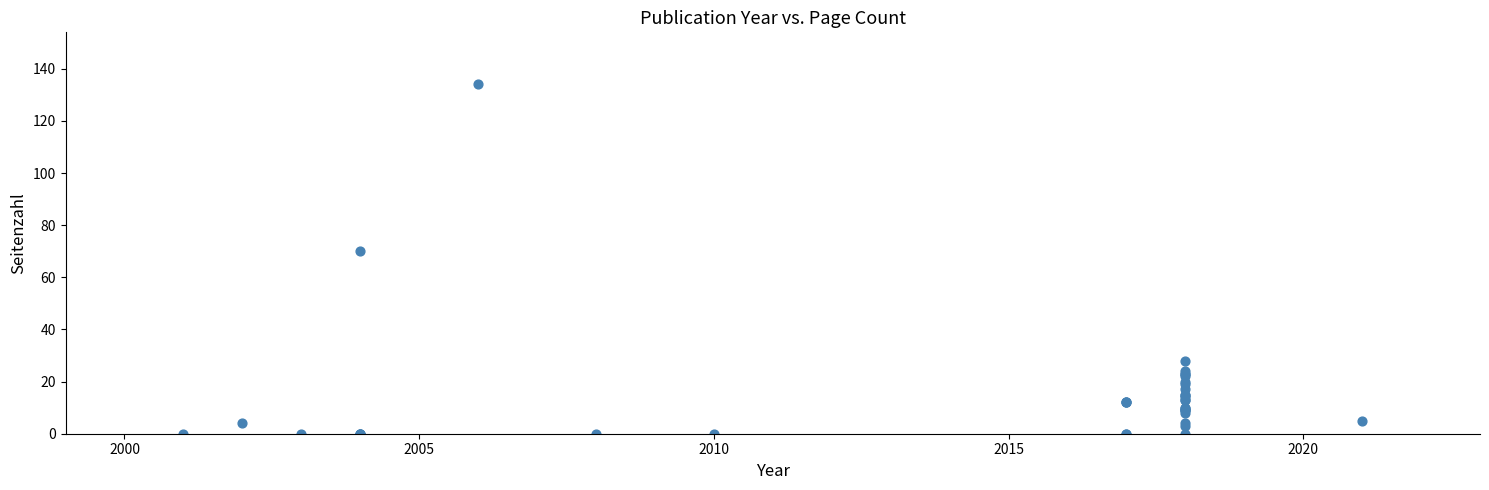

What Y value in the scatter plot is closest to 67?

70